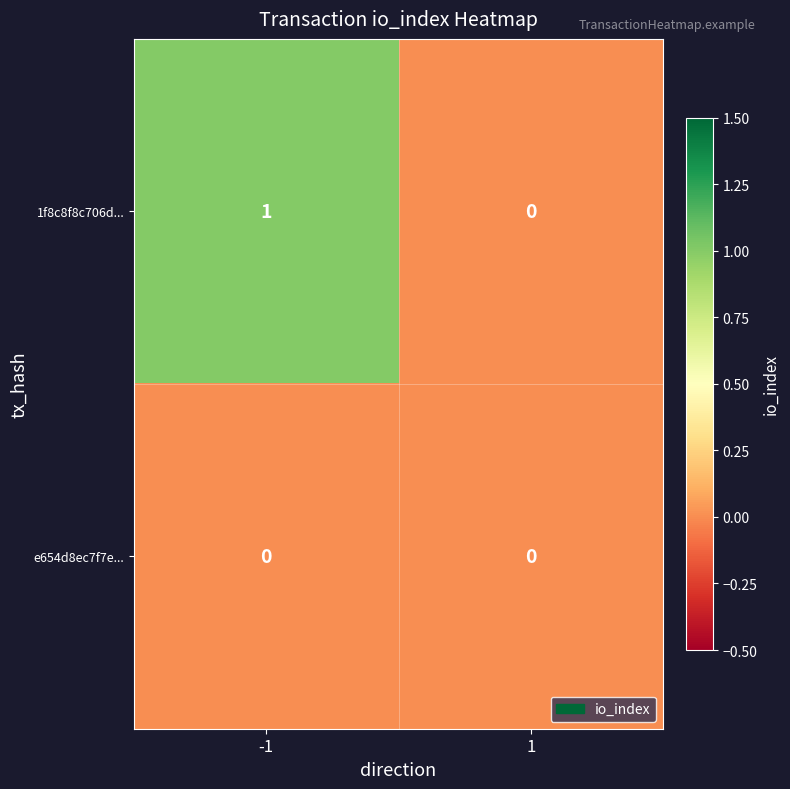

The 1f8c8f8c706d... series shows 0 at -1. True or false?

False